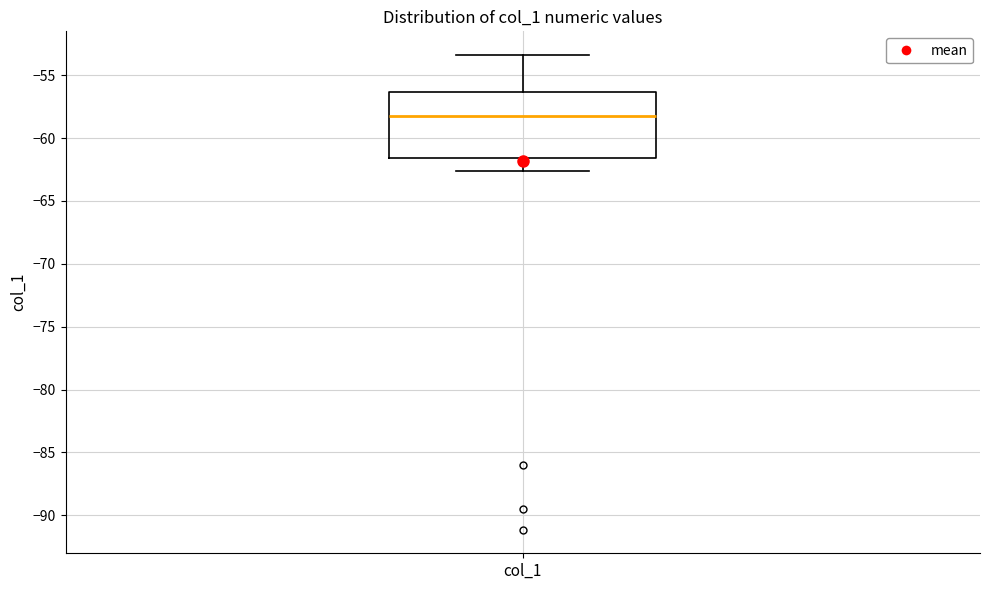

Where is the upper edge of the box for col_1 on the y-axis? The values are not printed on the chart, so give them approximately, as read against the axis.

-56.5